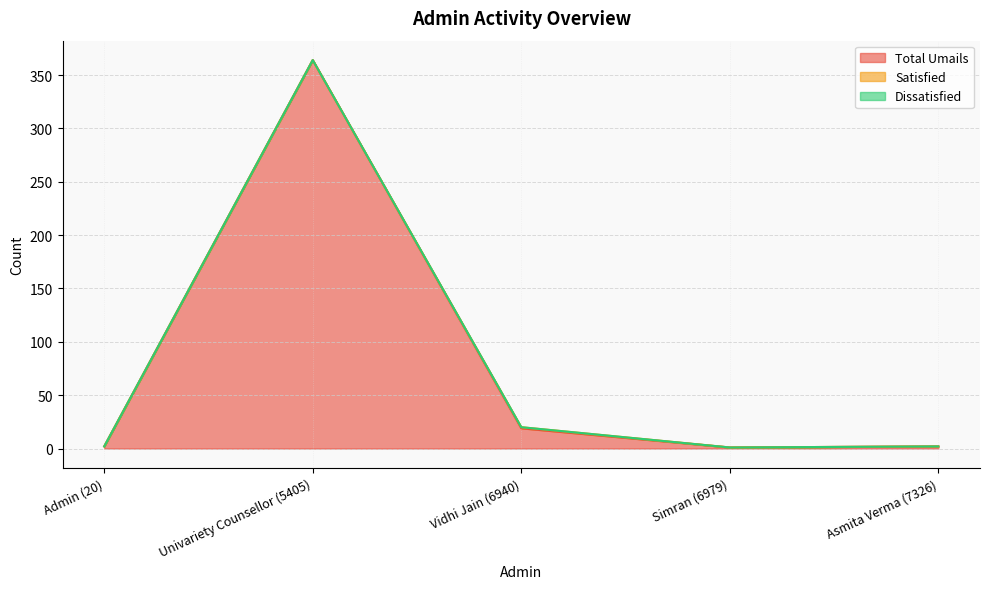

How many lines are shown in the chart?

3